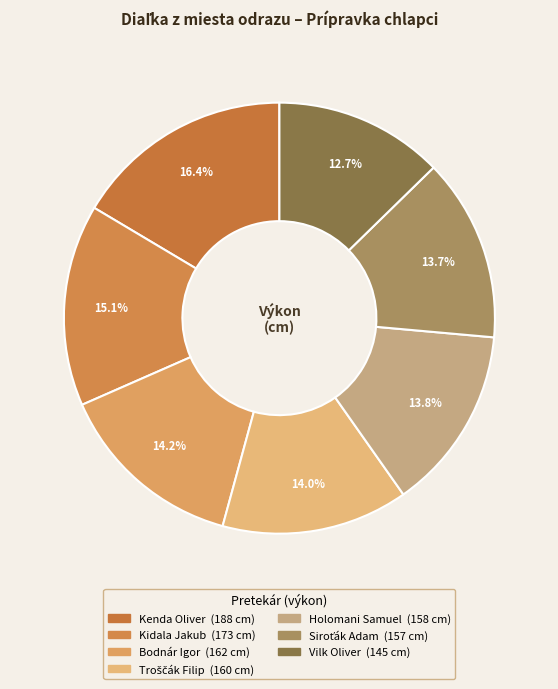

Is it true that Holomani Samuel is 20% of the pie?

False